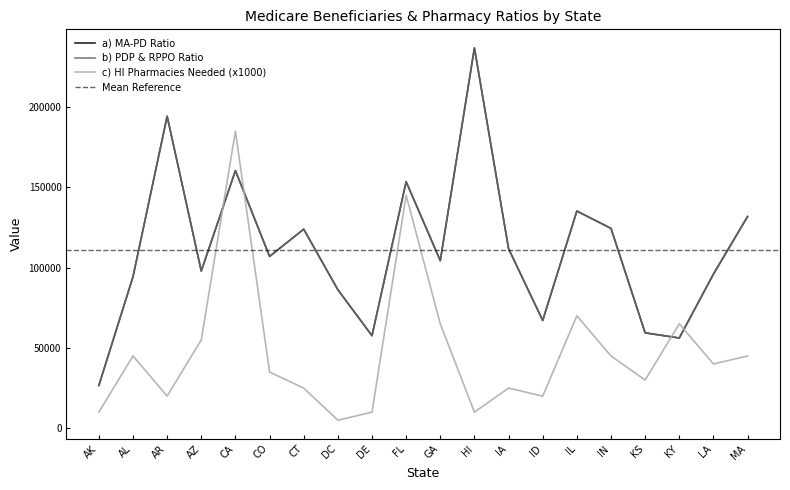

Does the chart have visible grid lines?

No